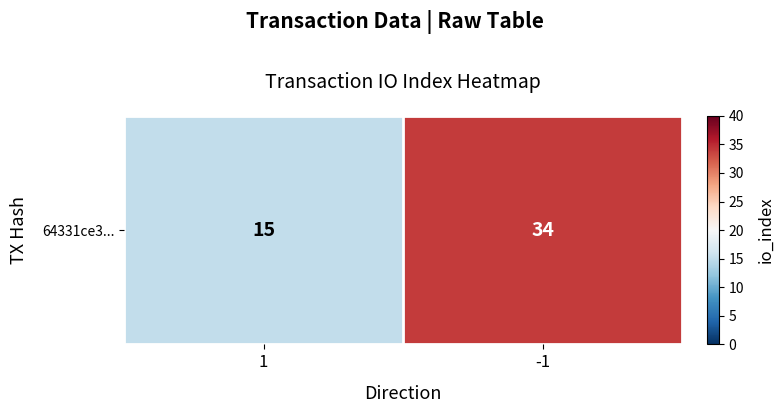

Where is the data nearest to the value 24?

1